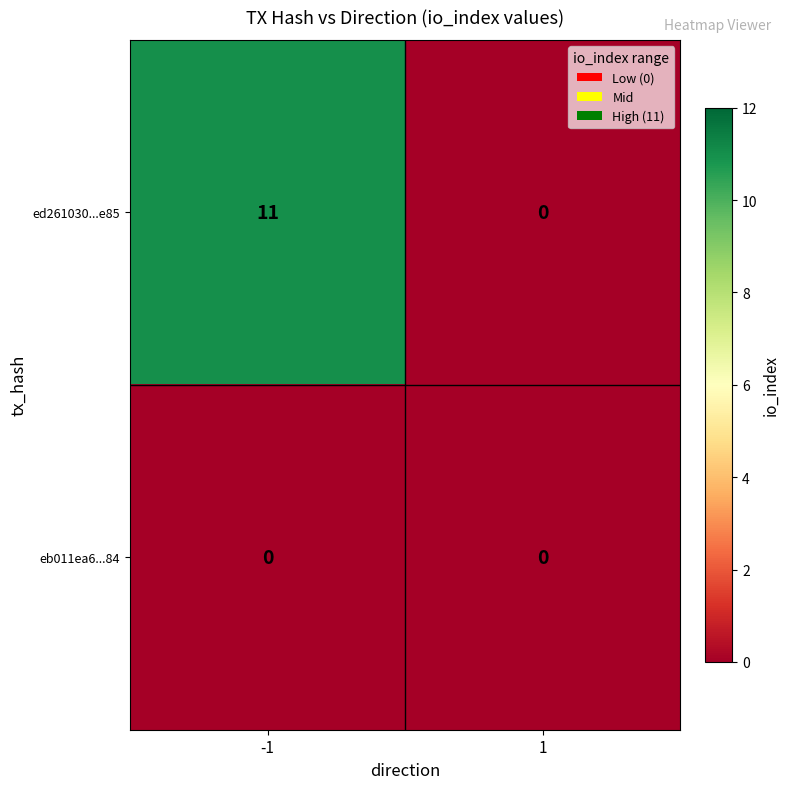

List the series in order of their overall mean, lowest first.

eb011ea6...84, ed261030...e85